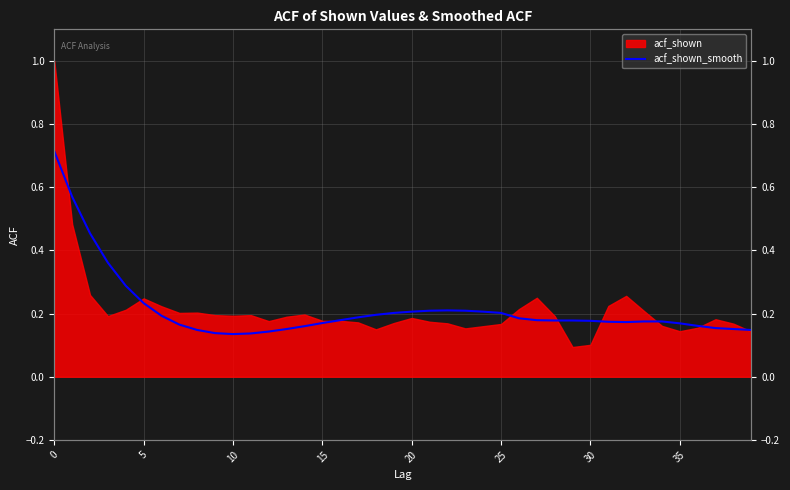

What is the label of the 12th point from the left?

11